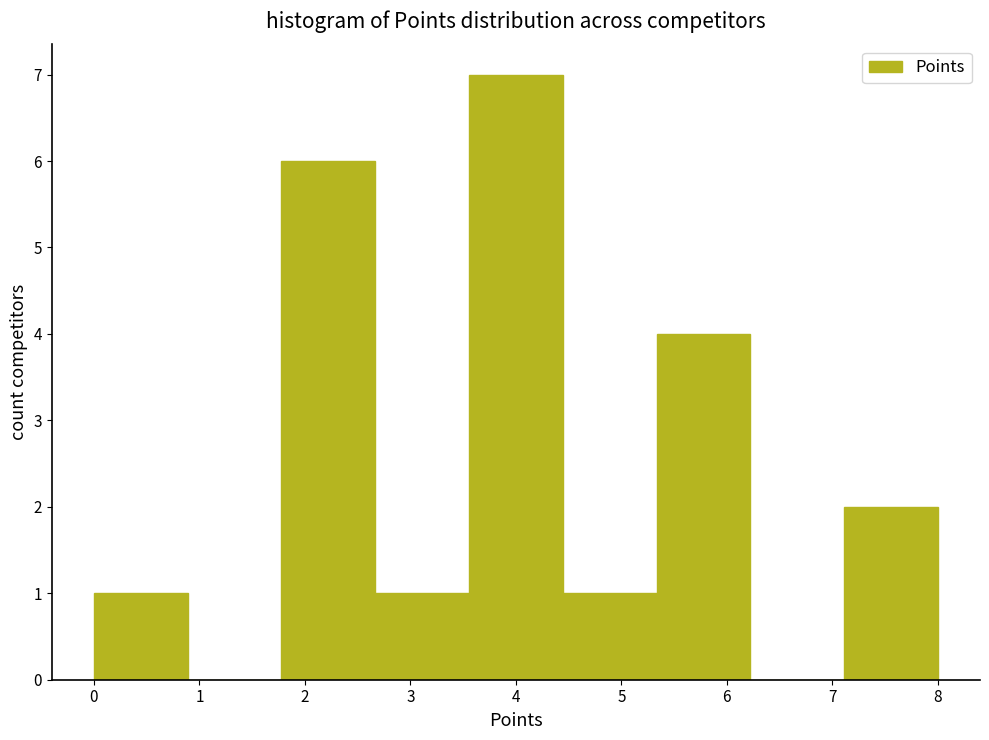

Which range on the x-axis has the tallest bar?

3.6 to 4.4